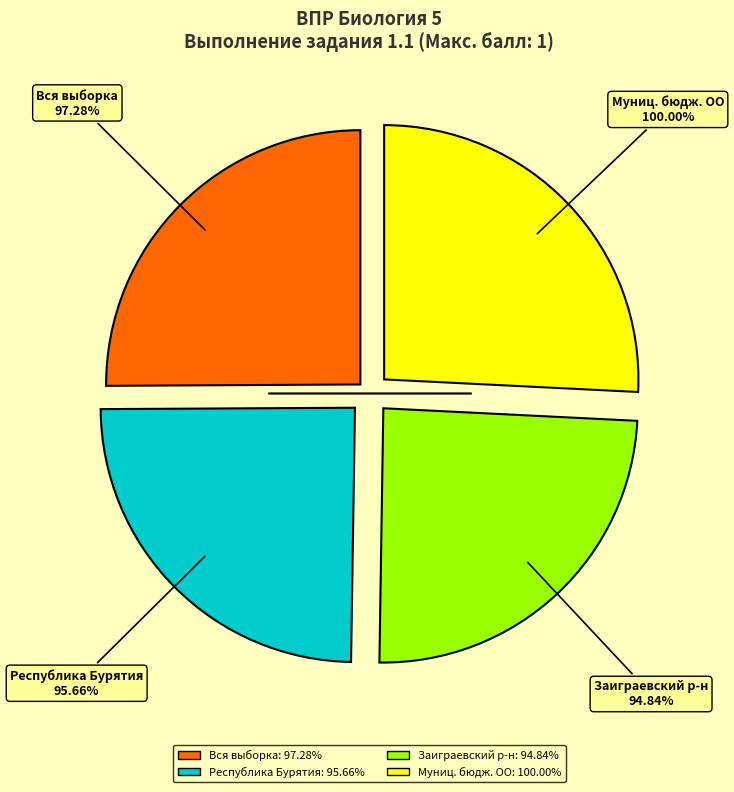

What is the change in value from Республика Бурятия to Муниципальное бюджетное общеобразовательное учреждение?

+4.3